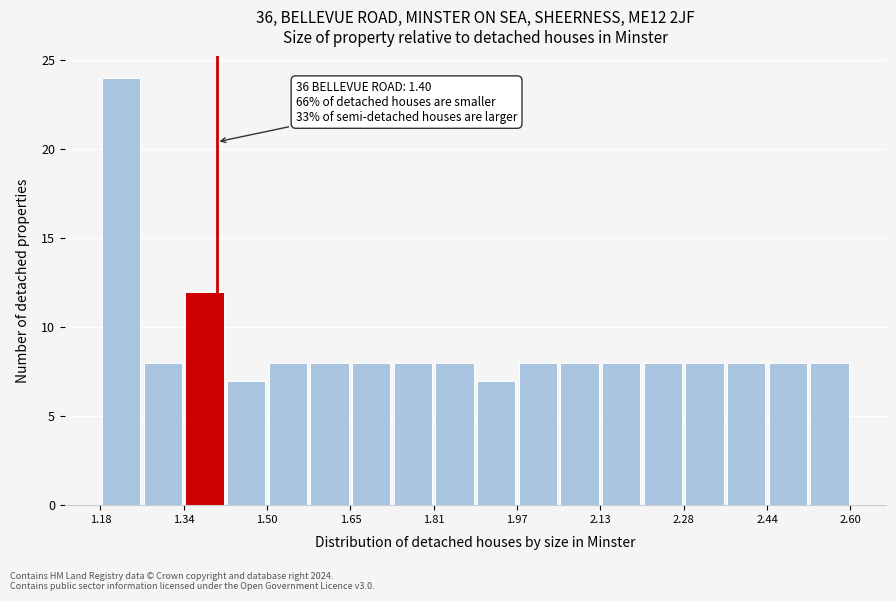

Read against the x-axis, roughly where is the centre of the tallest bar?

1.22